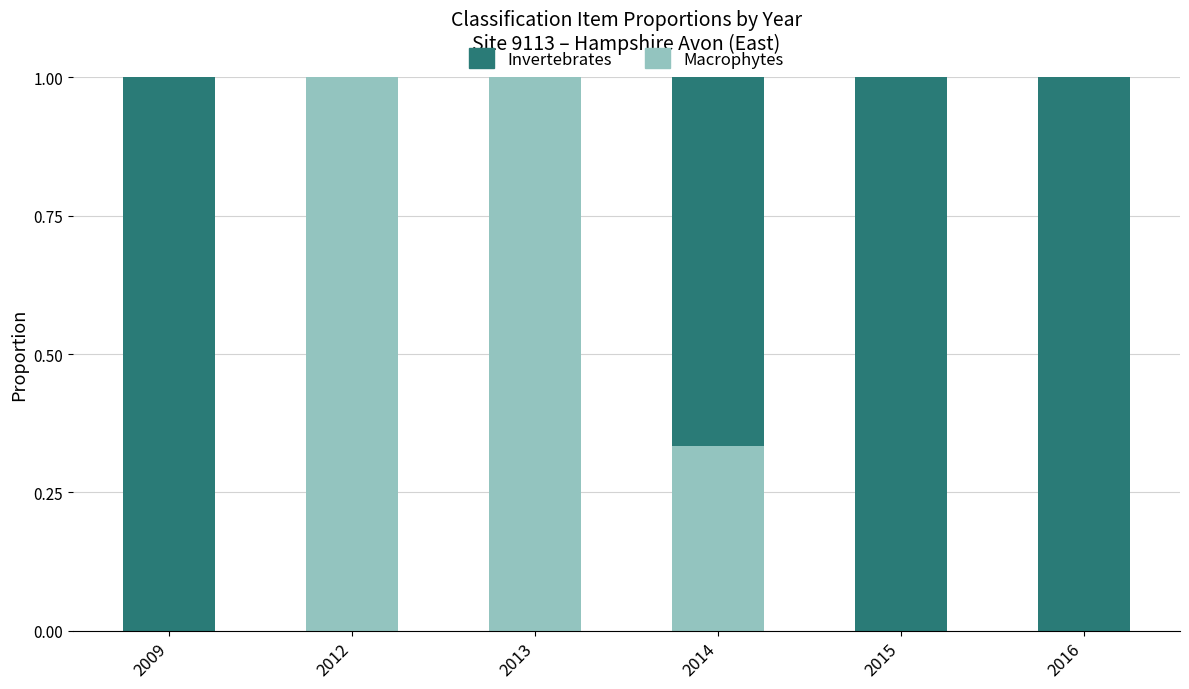

What is the total value across all series at 2016?

1.0